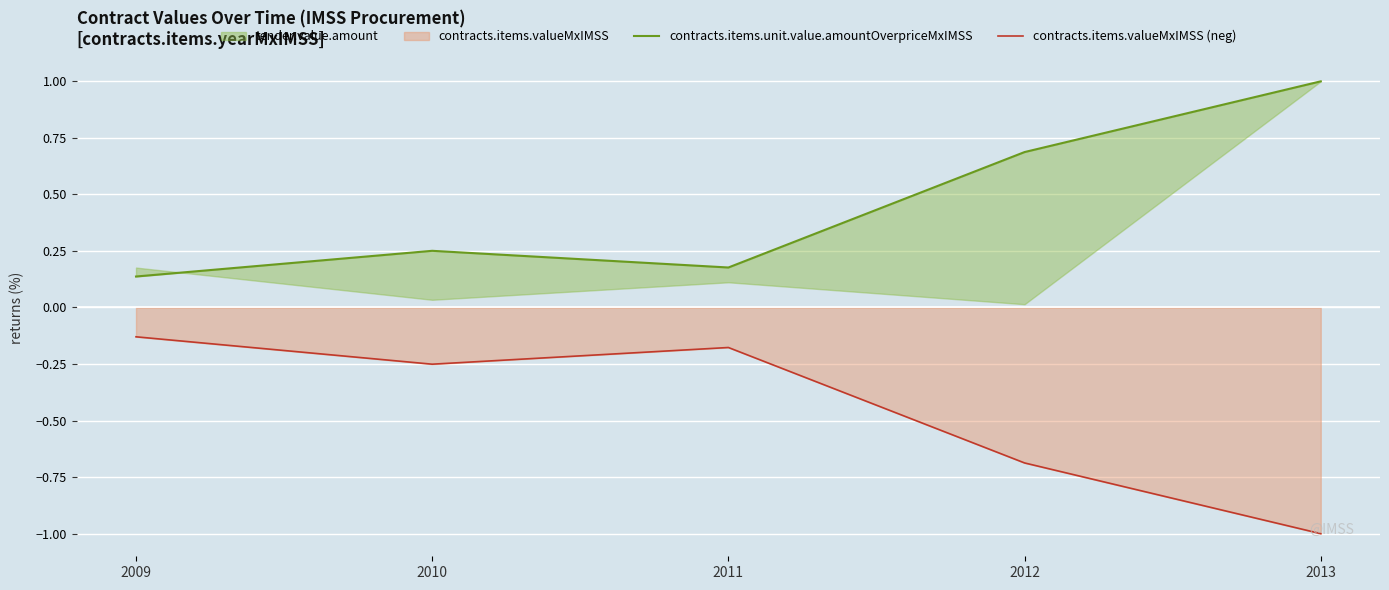

What is the sum of all contracts.items.unit.value.amountOverpriceMxIMSS values?

2.3